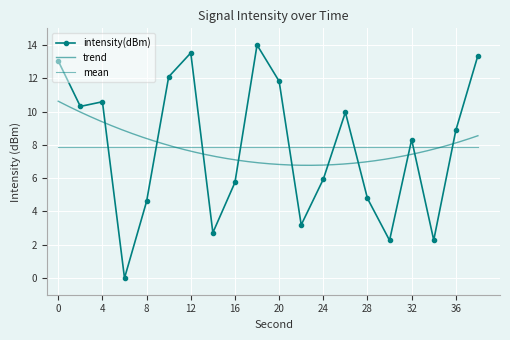

How many categories are shown in the chart?

20